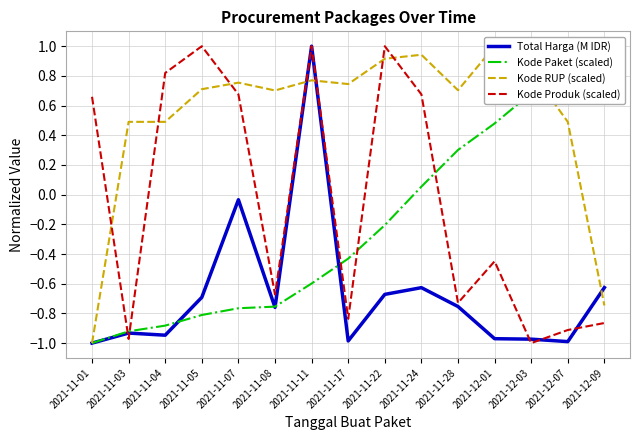

How many data points in Kode Paket (scaled) are above 0?

6